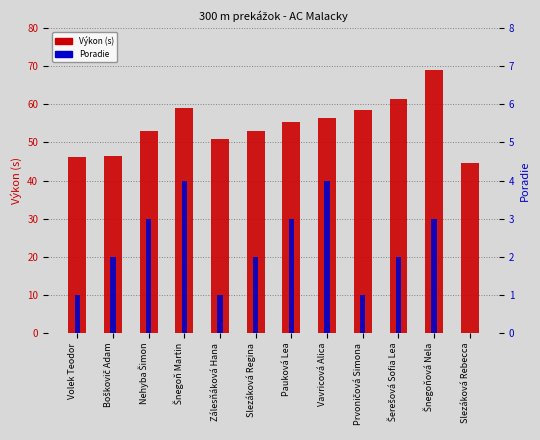

Which series has the largest total across all categories?

Výkon (s)